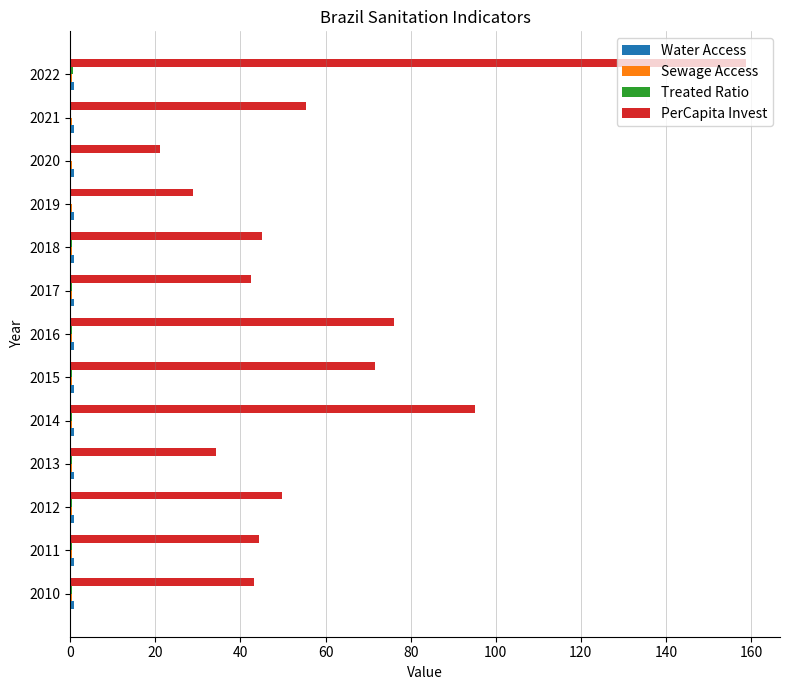

At which label is PerCapita Invest closest to 89?

2014